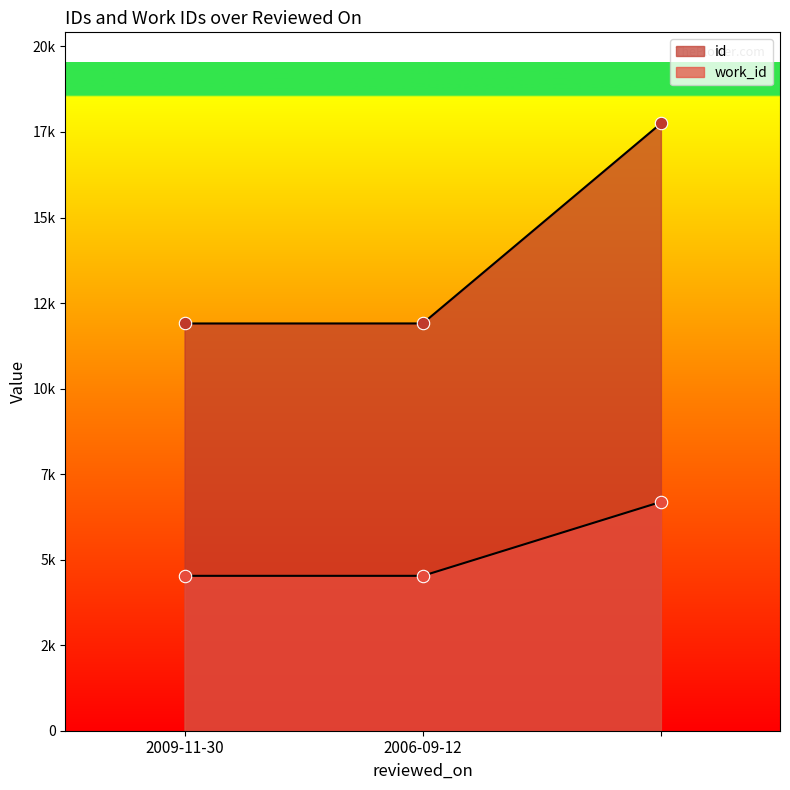

Is the value of id at 2006-09-12 greater than the value of work_id at ?

Yes